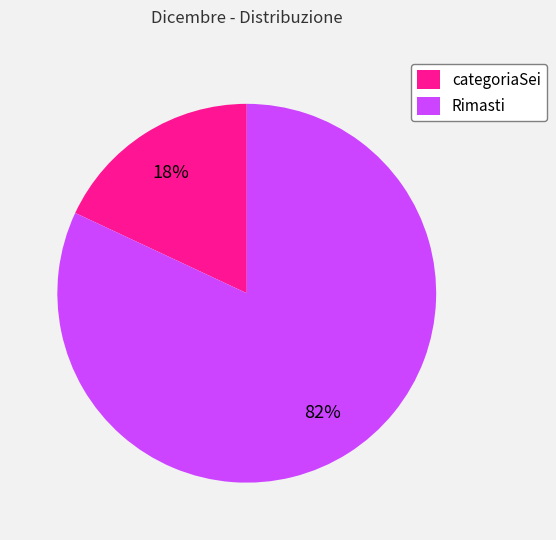

Rank the categories by value from highest to lowest.

Rimasti, categoriaSei